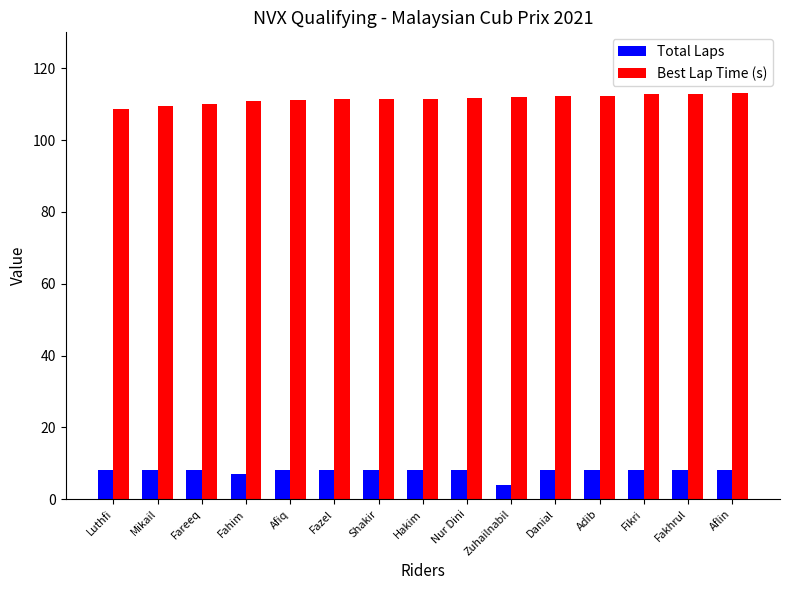

The Total Laps series shows 8.0 at Fazel. True or false?

True